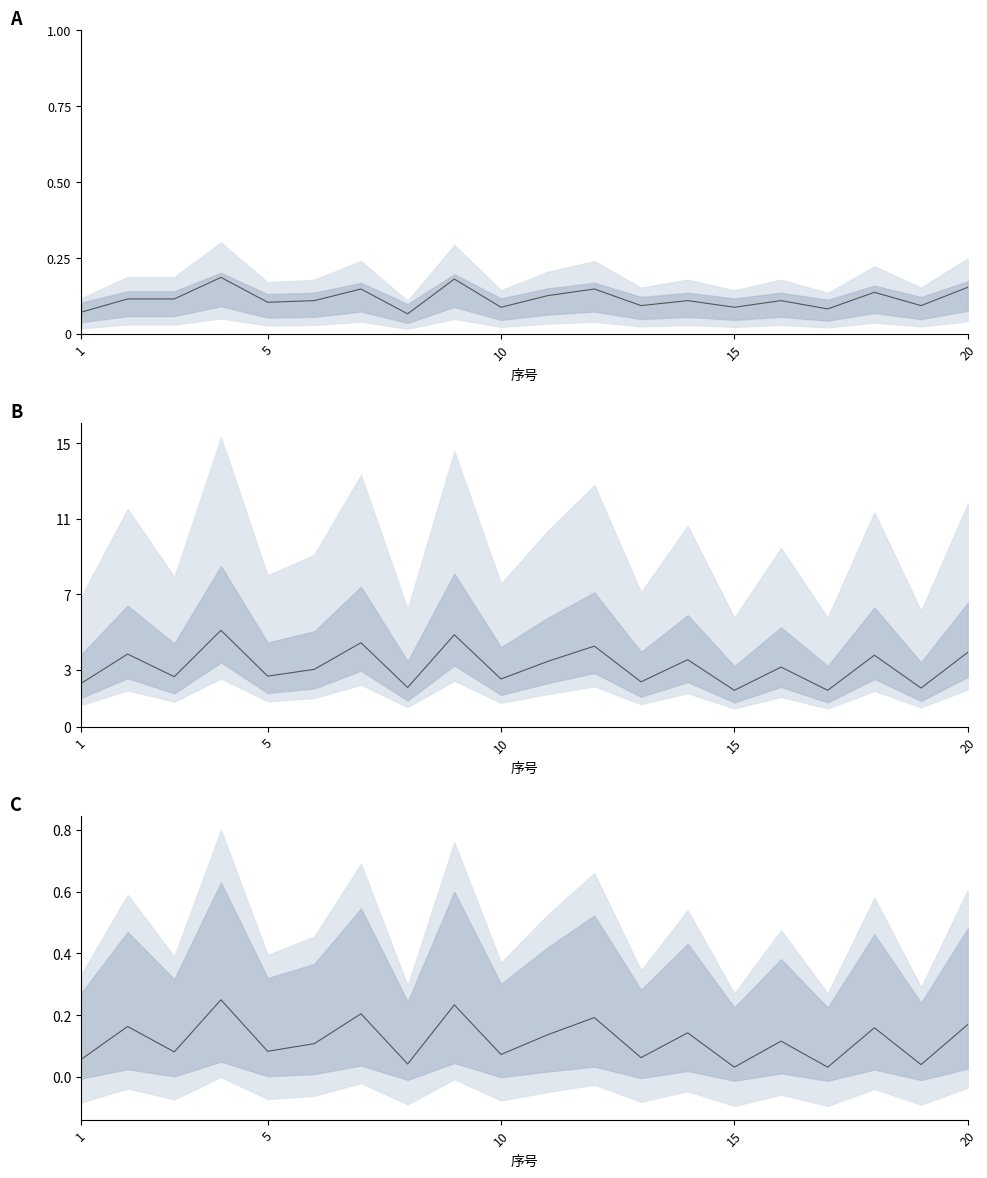

What is the difference between the maximum and minimum values?

0.2